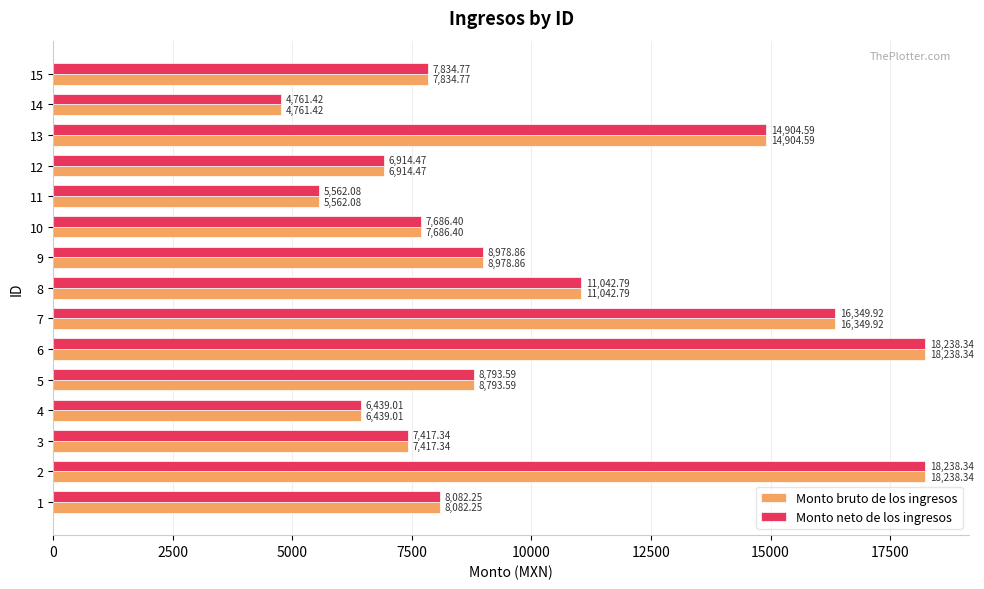

At which label is Monto bruto de los ingresos closest to 11499?

8